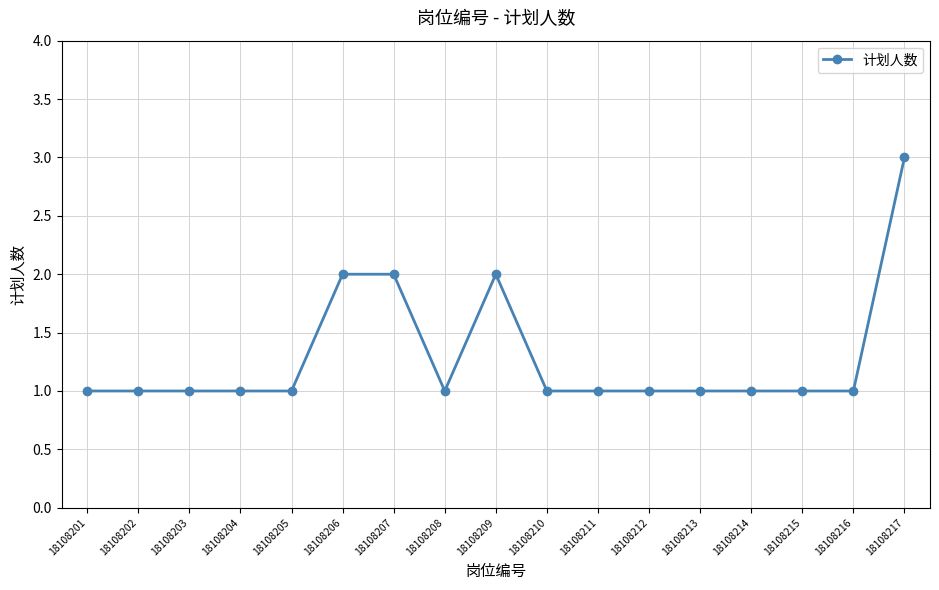

Is it true that the value at 18108205 is 1?

True